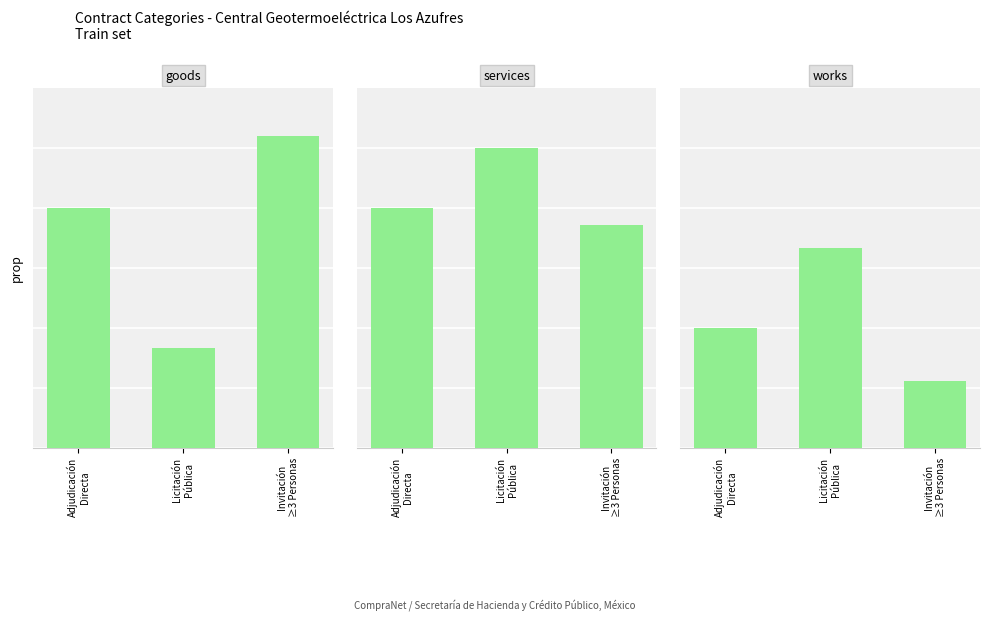

What is the sum of all goods values?

108.5